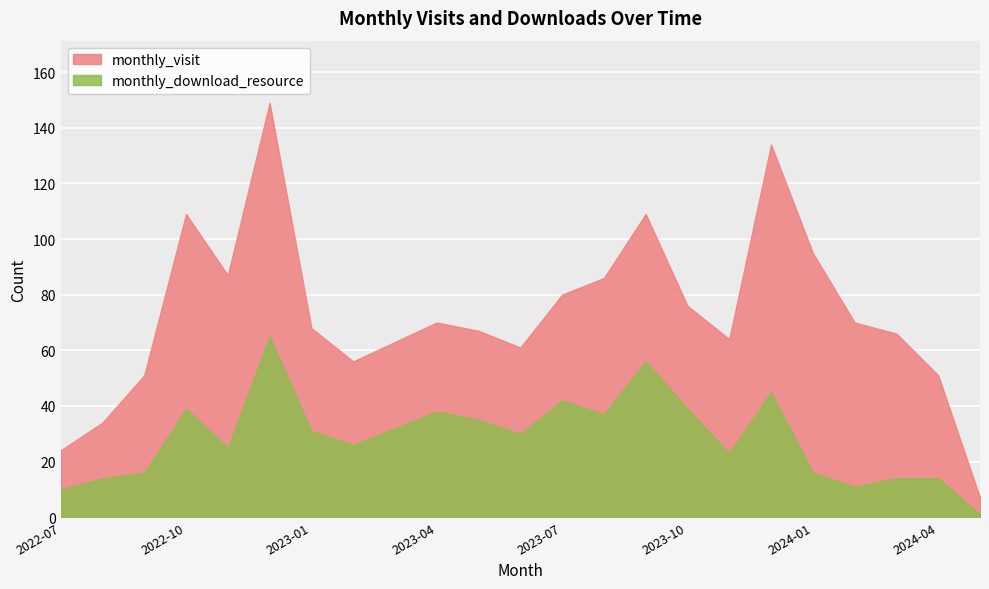

Which series has the widest spread of values?

monthly_visit